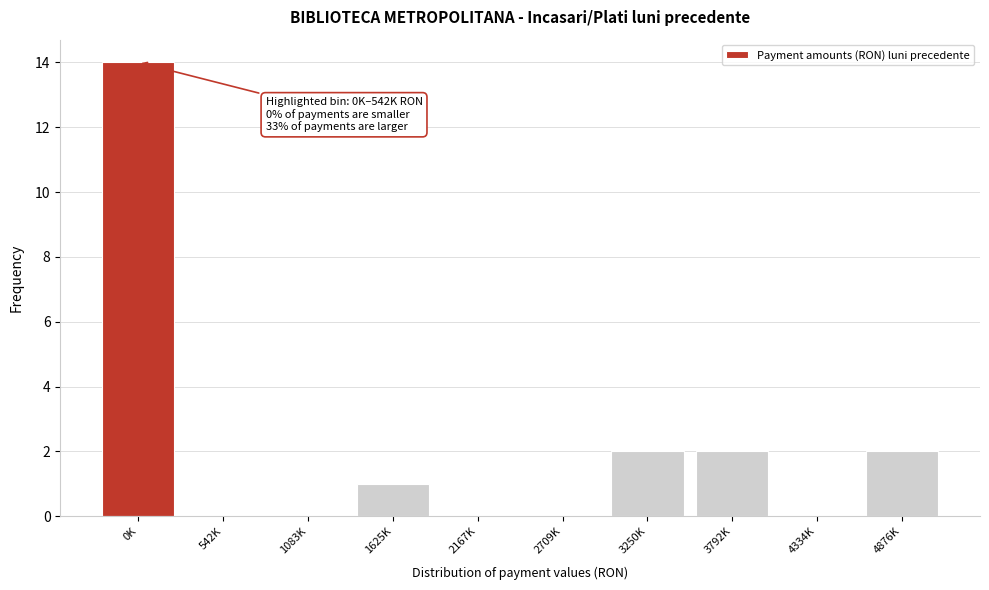

Reading left to right, list all the values displayed in this chart.

0K=14	542K=0	1083K=0	1625K=1	2167K=0	2709K=0	3250K=2	3792K=2	4334K=0	4876K=2